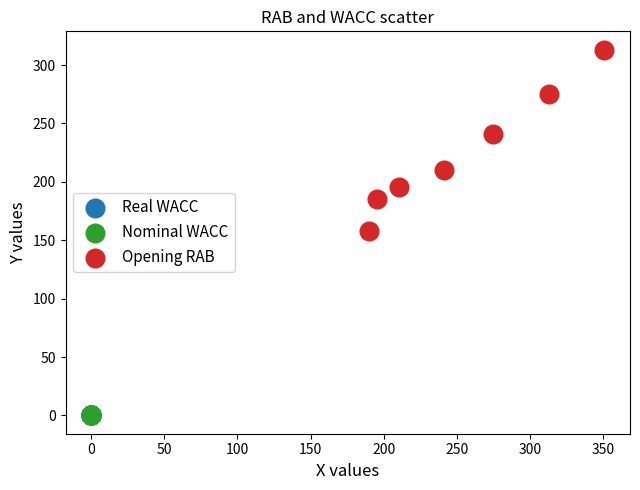

Which series reaches the maximum Y coordinate?

Opening RAB